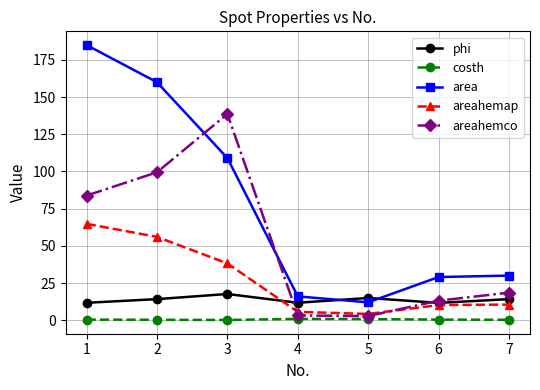

What is the maximum value for area?

185.0